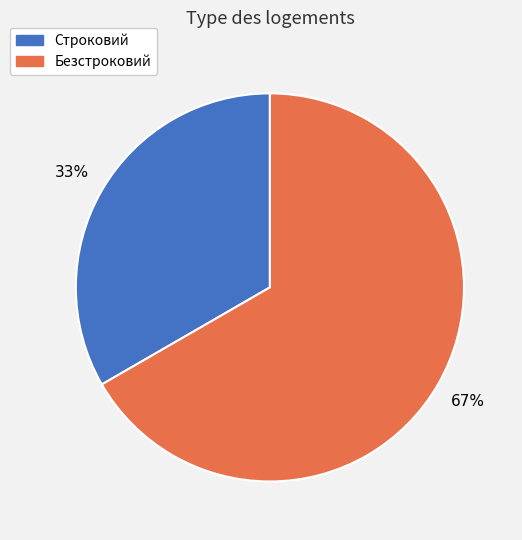

Does Безстроковий represent more than half of the total?

Yes